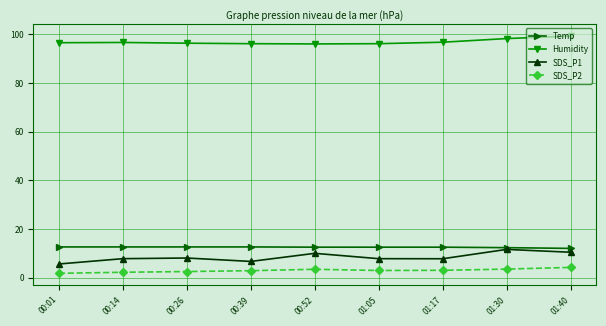

True or false: Humidity has more than 0 interior local peaks.

True